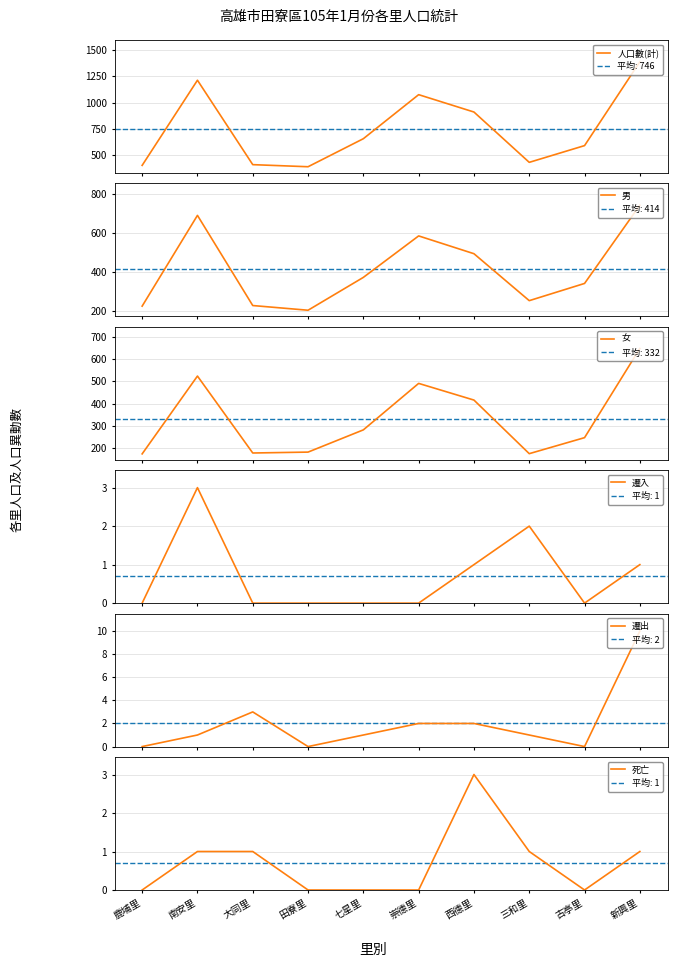

What is the value of the 死亡 point at the 2nd from the left?

1